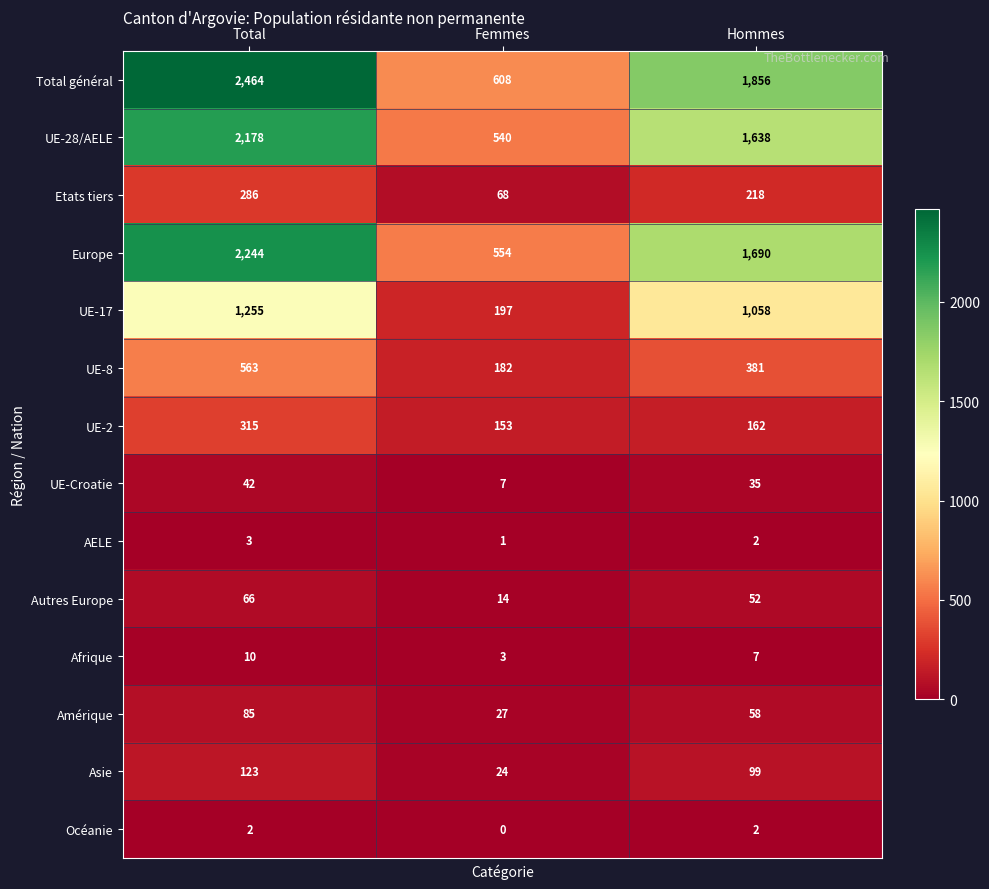

Between Femmes and Hommes, which series saw the biggest shift?

Total général